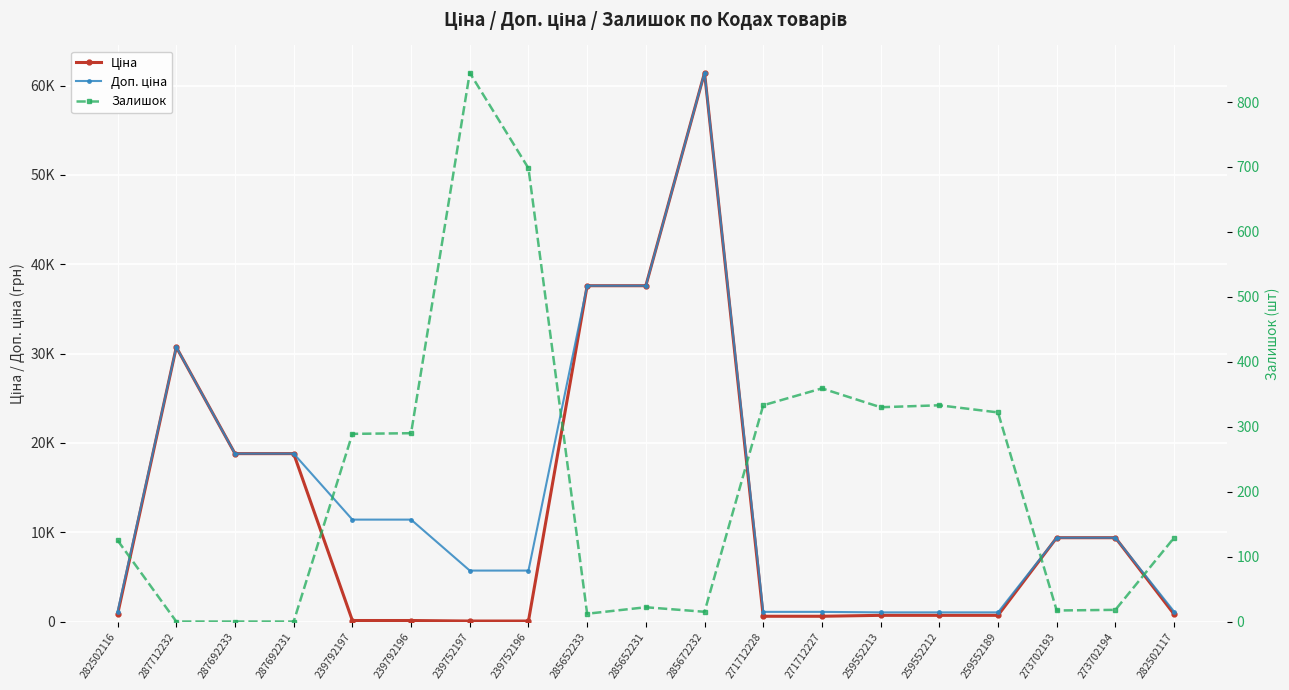

The value of Доп. ціна at 239752196 is 5705.0. True or false?

True